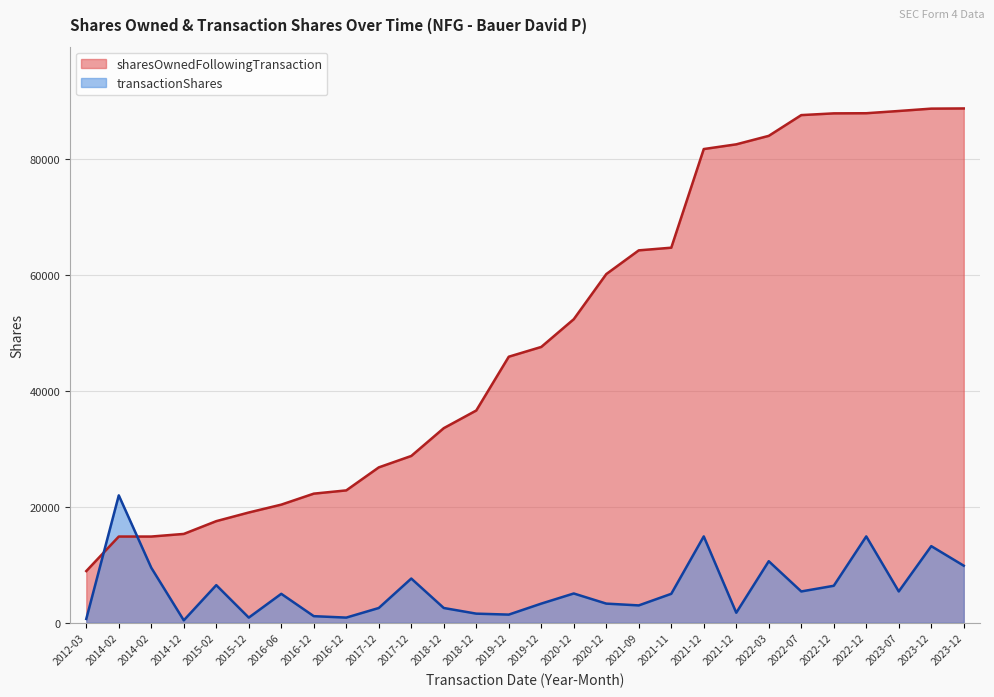

At which category is the sum across all series the highest?

2022-12